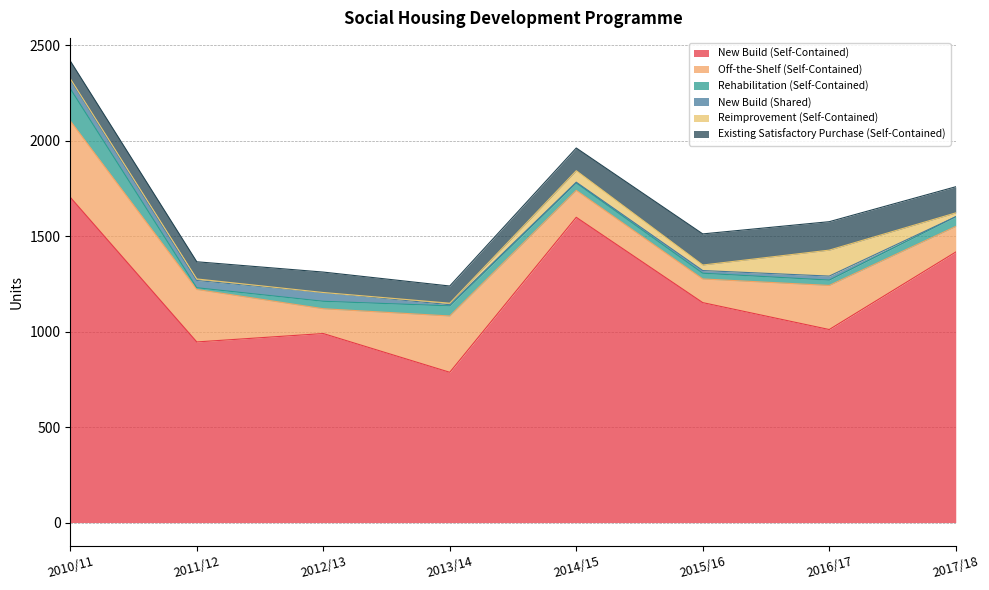

What is the spread (max minus min) of values at 2013/14?

781